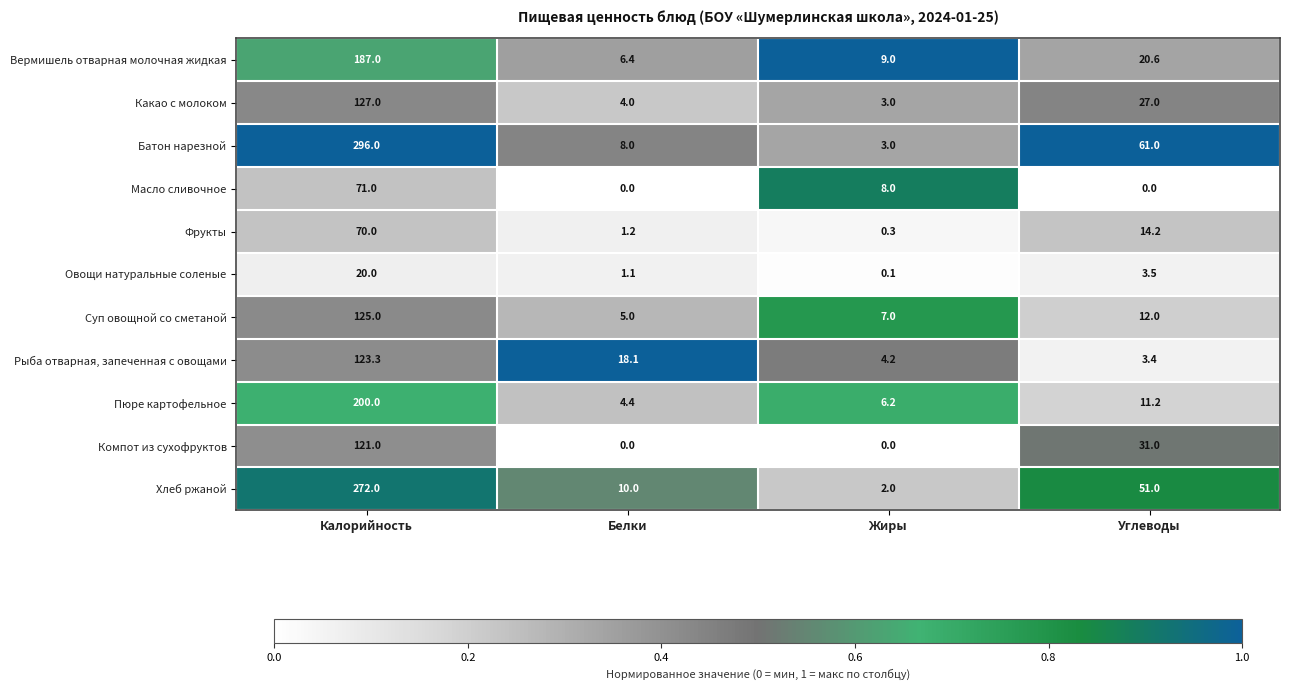

At which category is the sum across all series the highest?

Калорийность